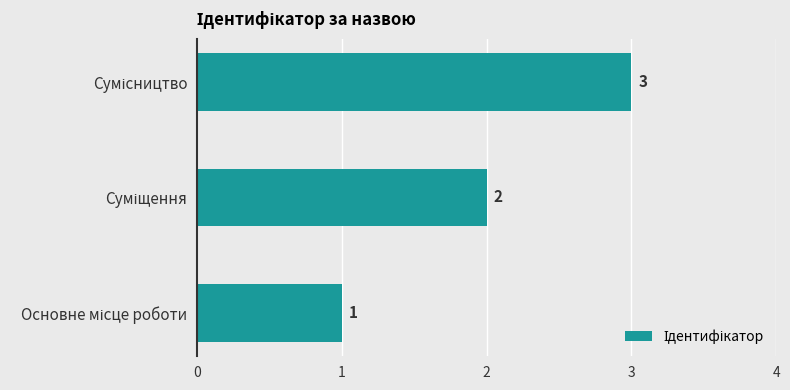

Count the values in the range 1 to 3.

3